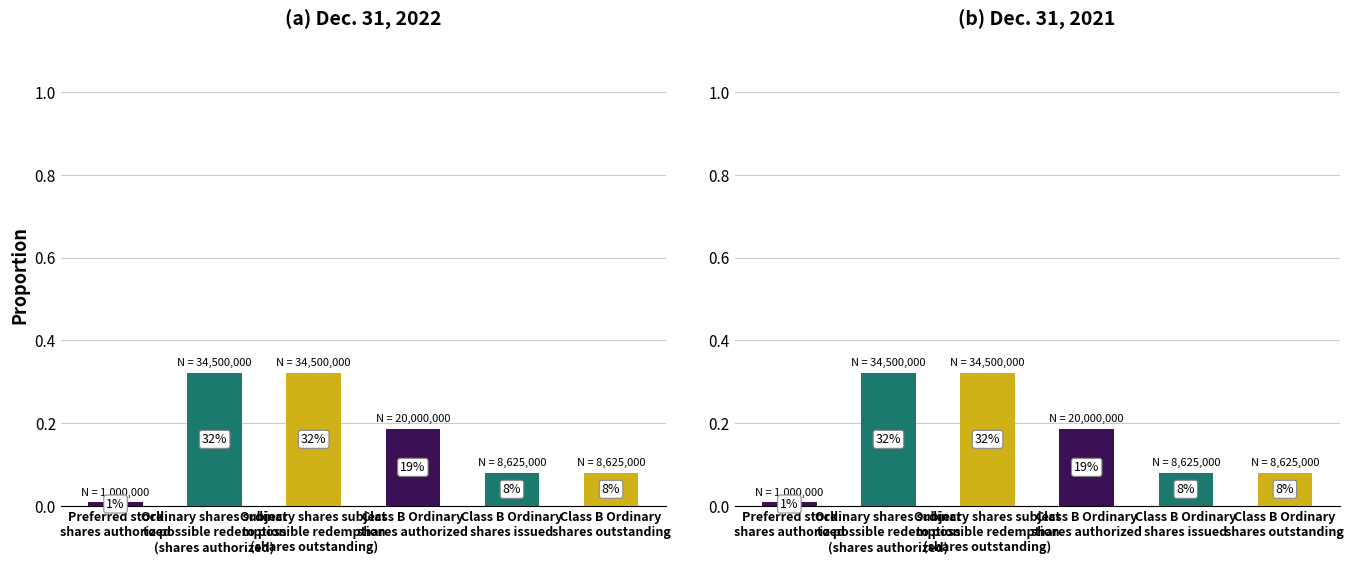

What is the label of the 3rd bar from the right?

Class B Ordinary
shares authorized